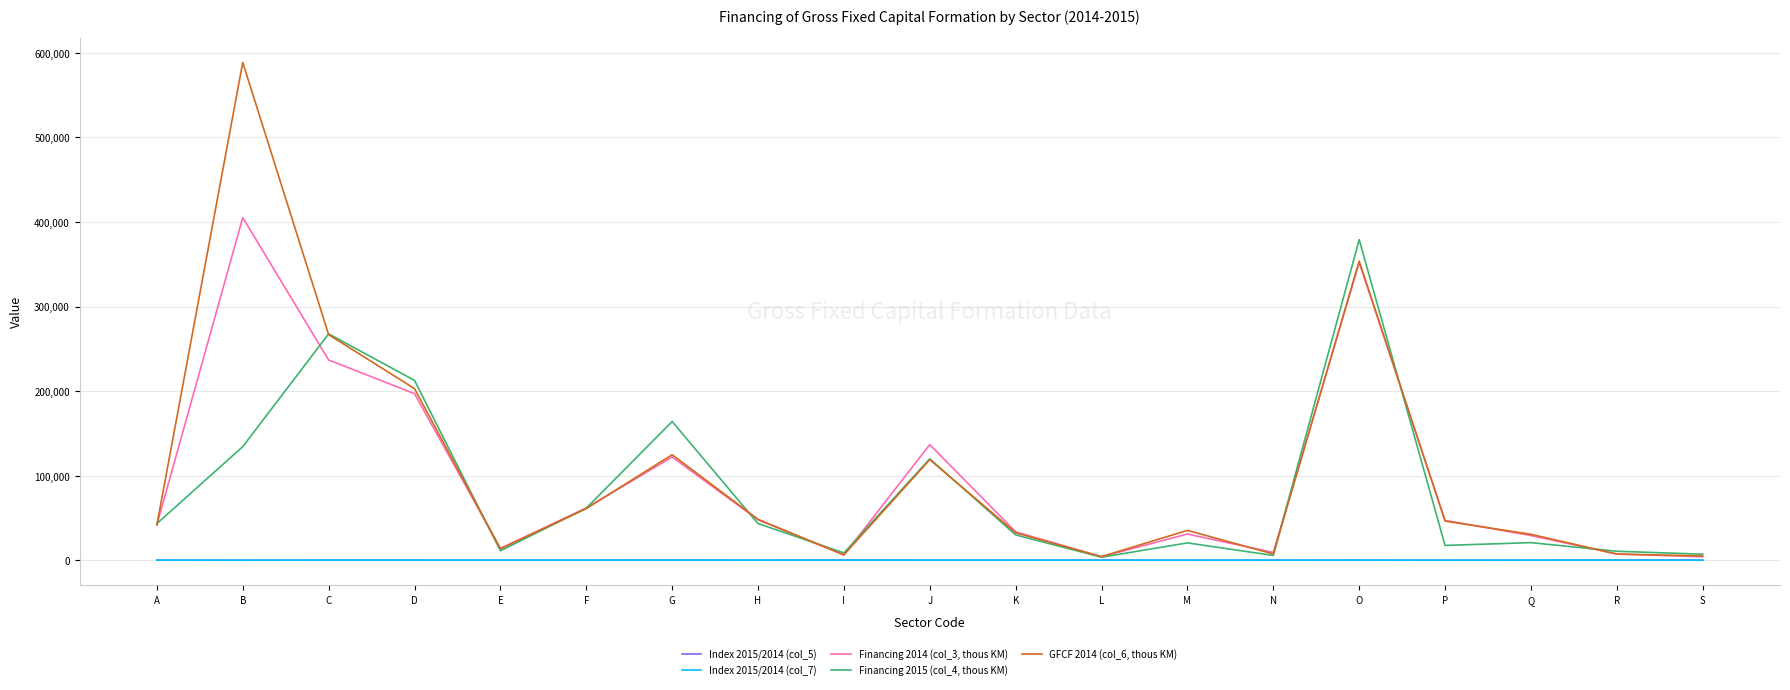

At which category is the sum across all series the highest?

B